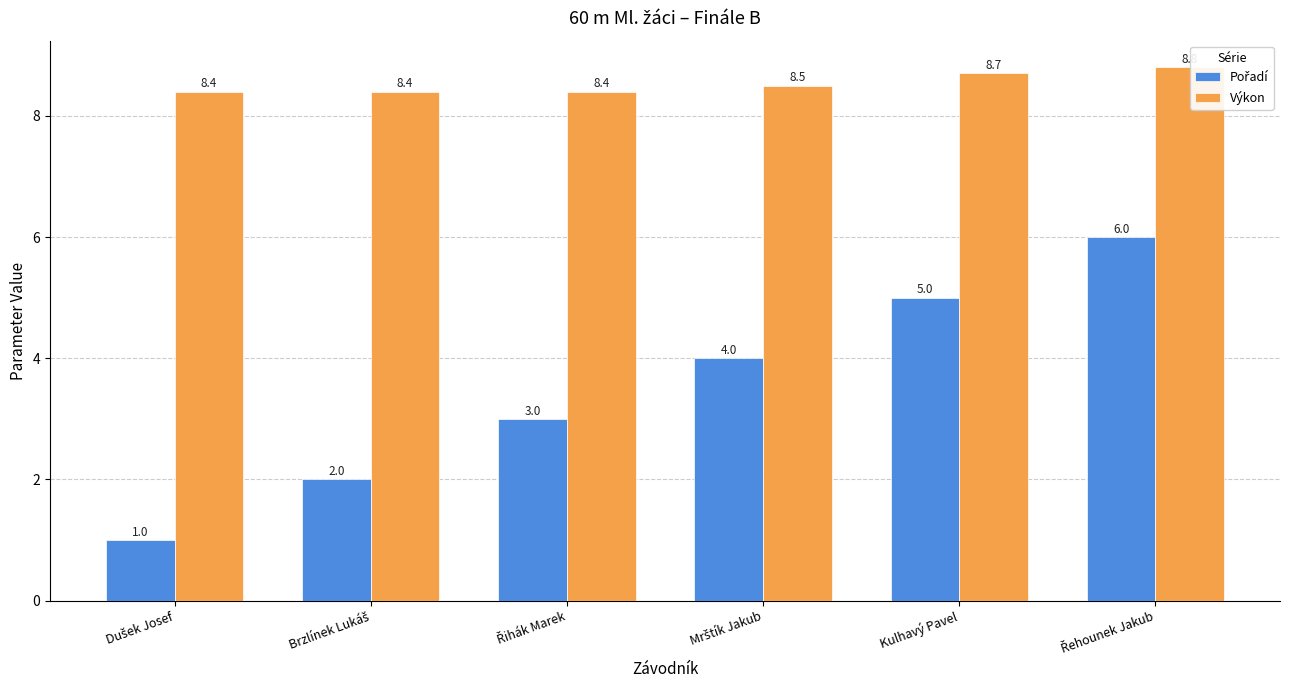

Which series has the largest total across all categories?

Výkon